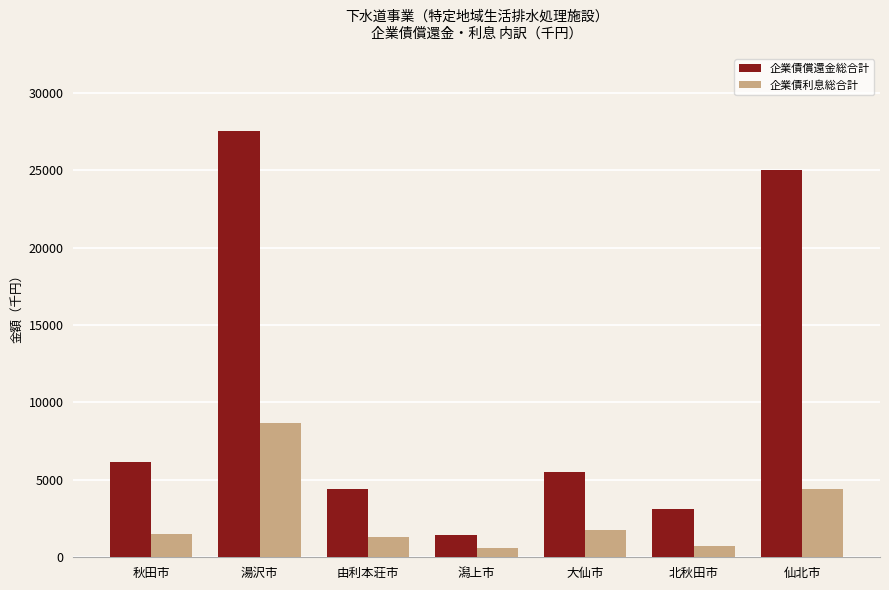

At which category is the sum across all series the highest?

湯沢市